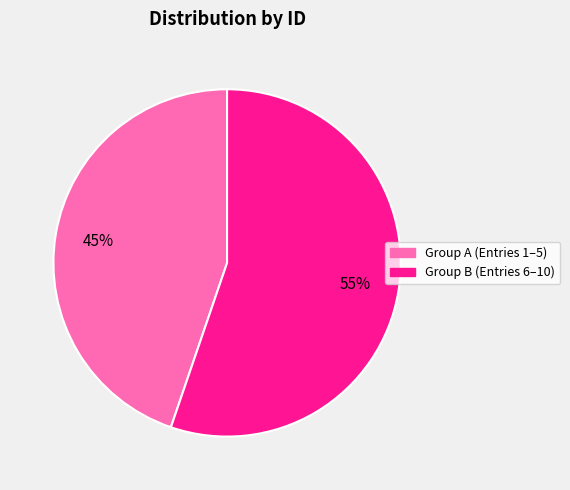

Is there a majority slice in this chart?

Yes